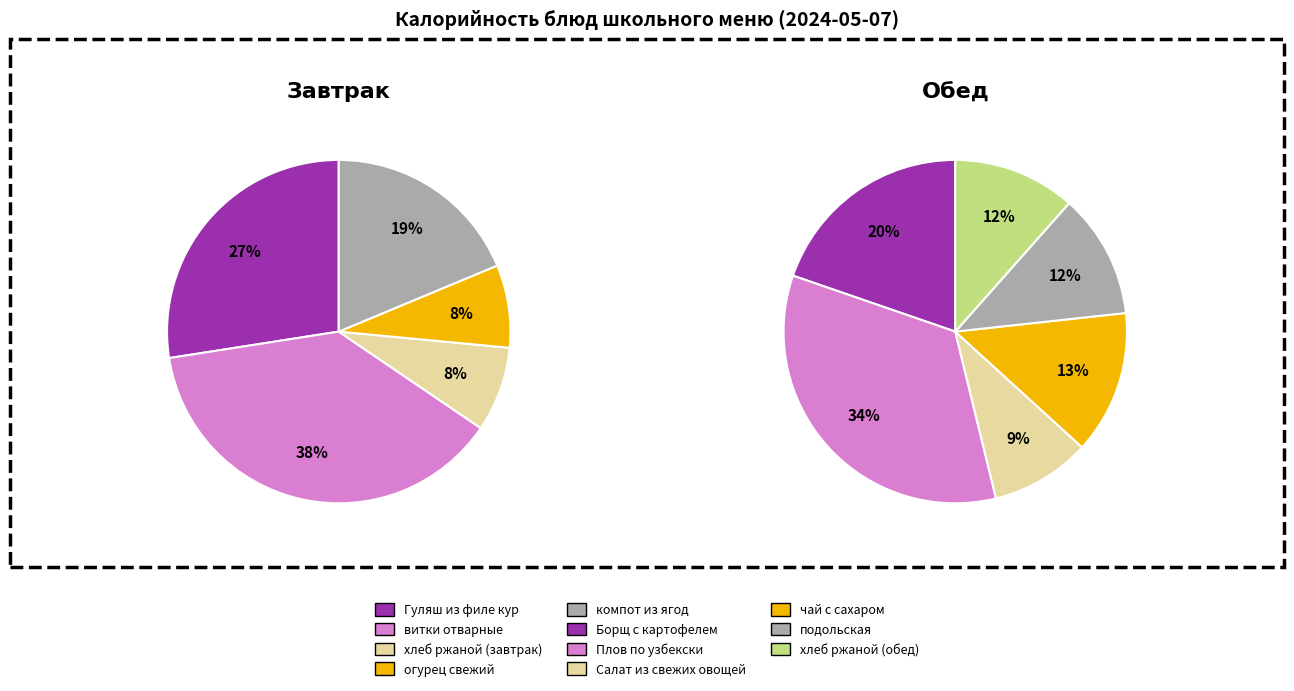

What percentage is the огурец свежий slice, to the nearest percent?

8%